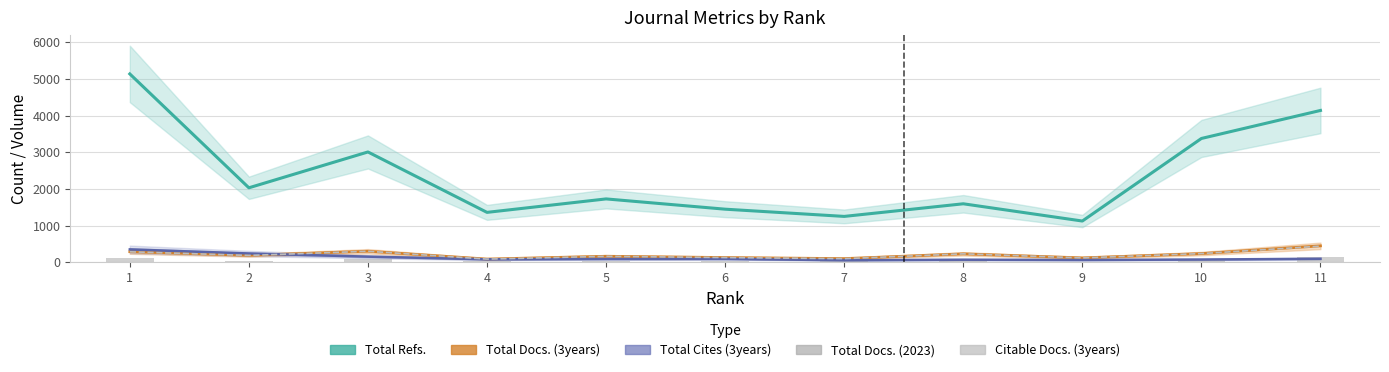

How many series are shown in this chart?

5